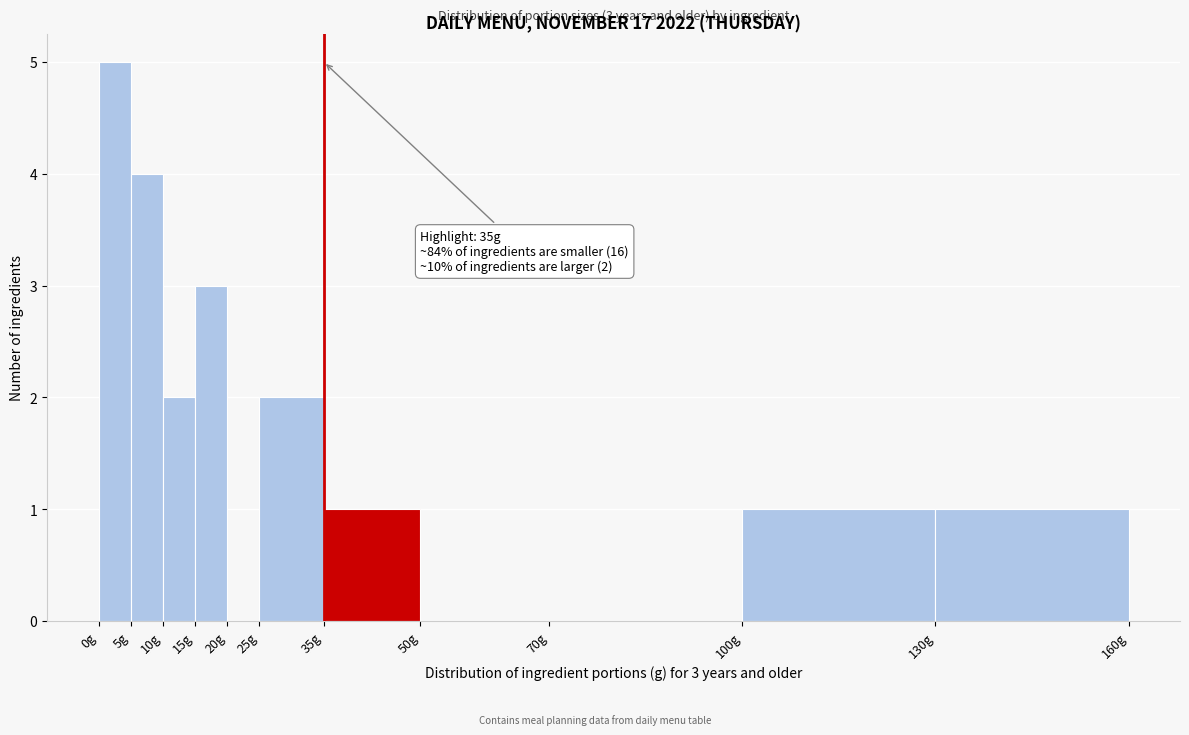

Over which range of the x-axis is the bar tallest?

0 to 5